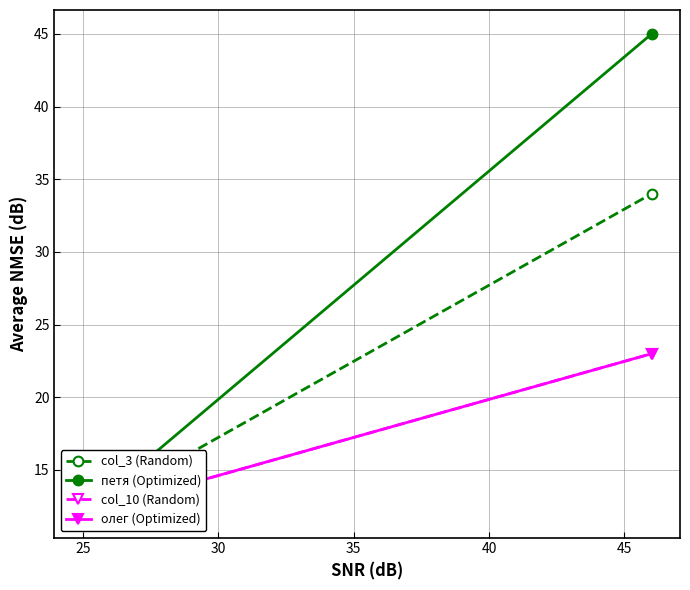

What is the value of the олег (Optimized) point at the 1st from the left?

12